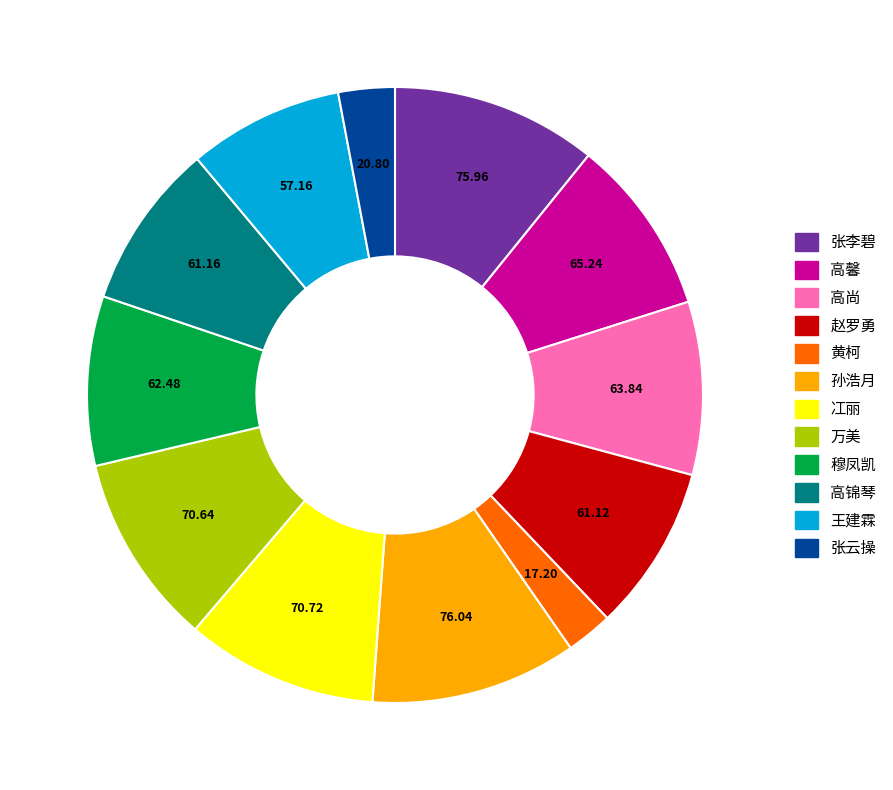

What is the ratio of the value at 黄柯 to the value at 张云操?

0.8